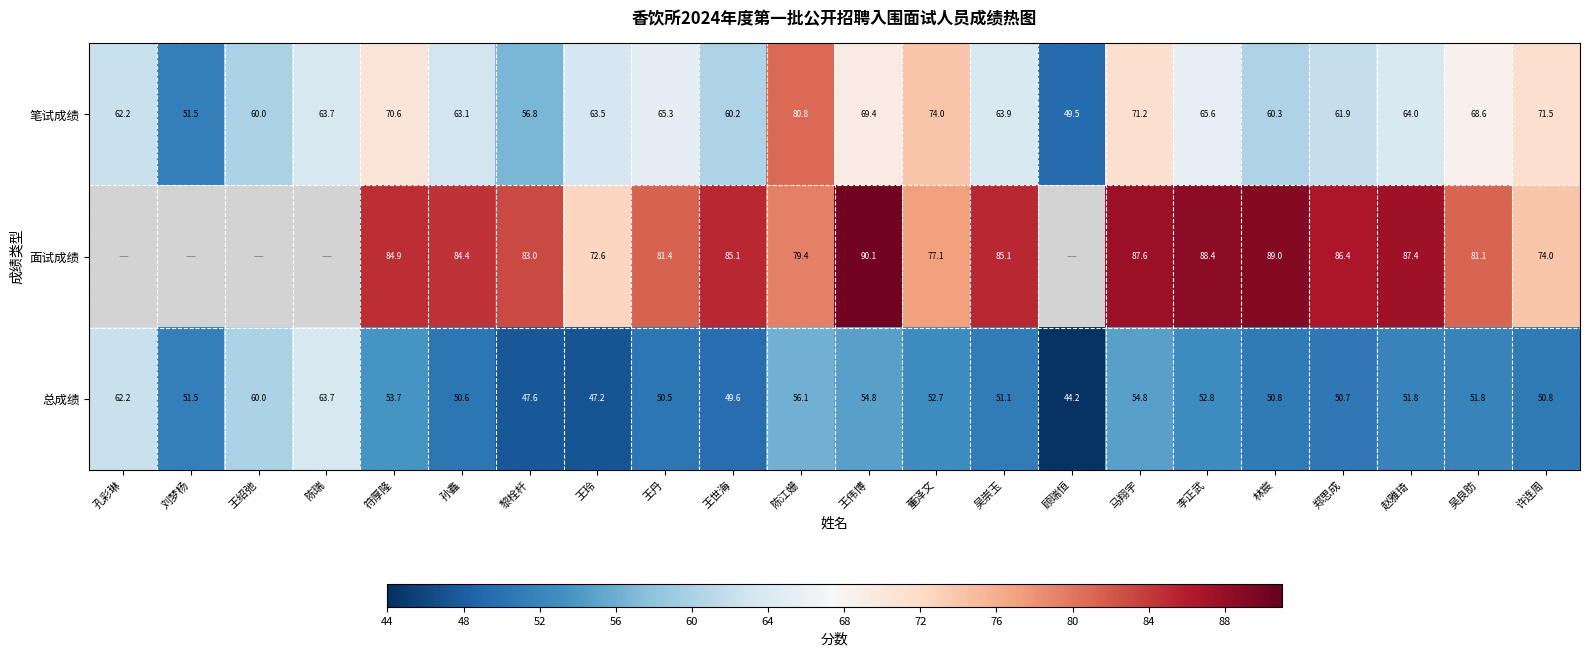

Where does the 笔试成绩 series first go above 63?

陈瑞